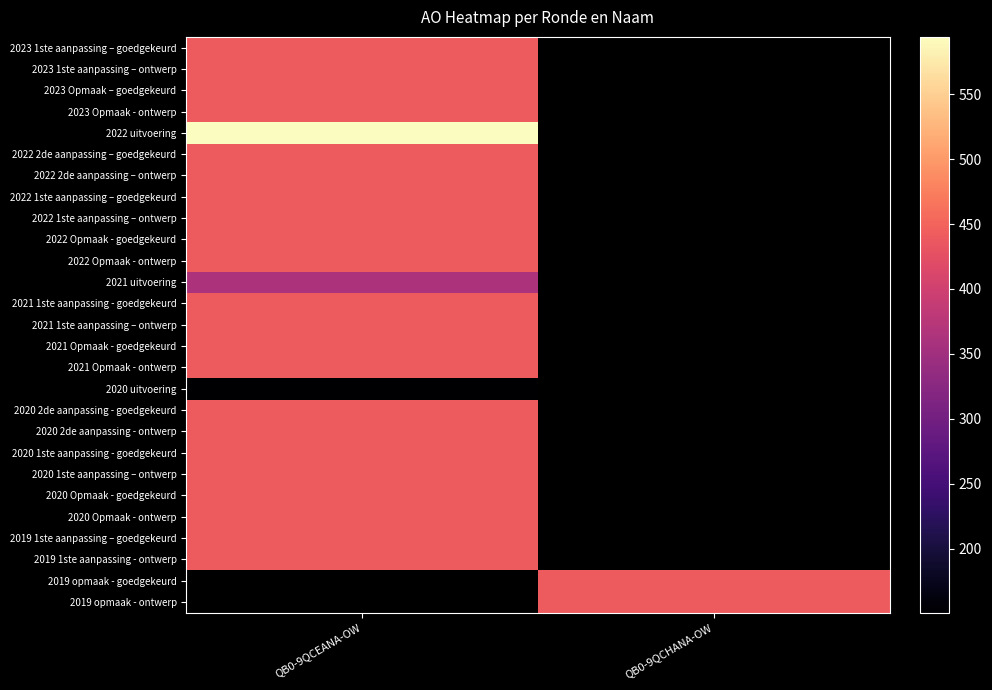

How many distinct data groups are displayed?

27